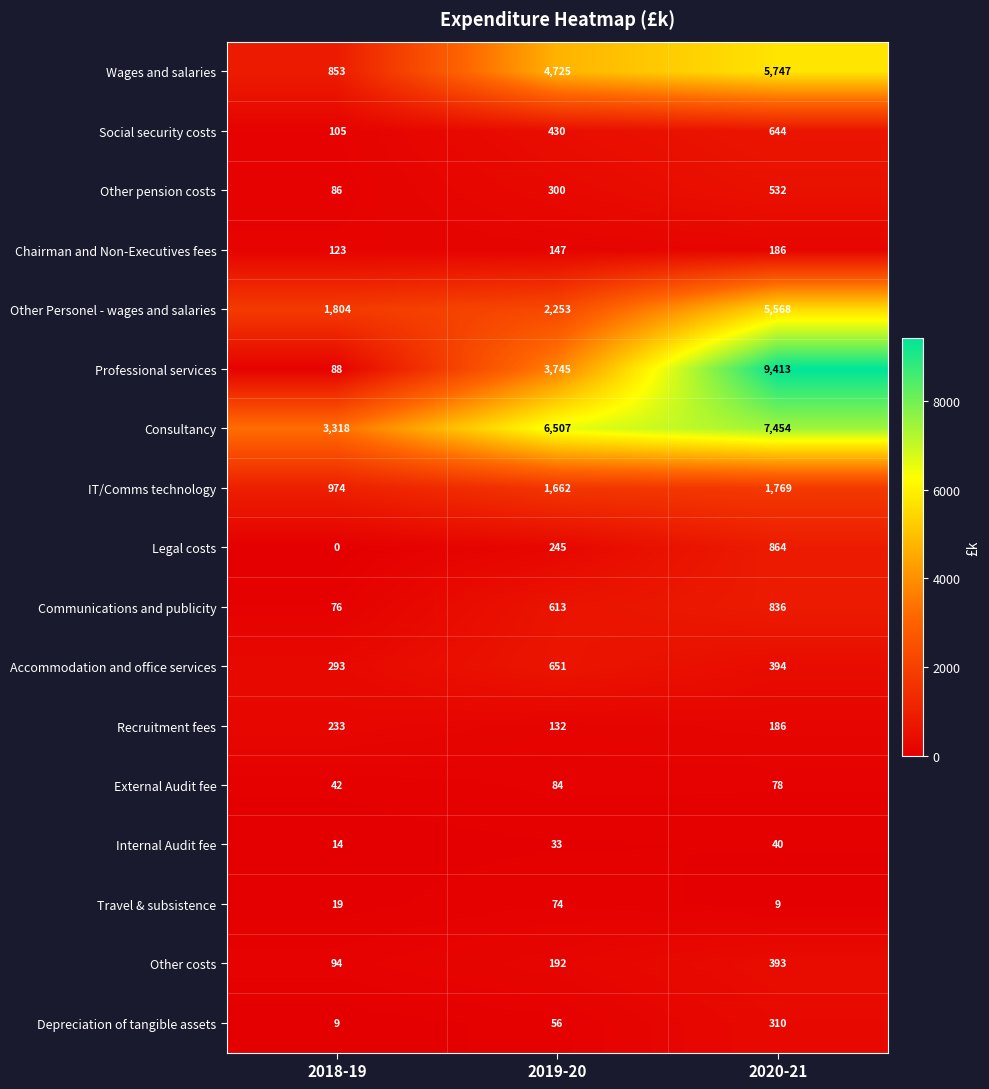

What is the sum of all Professional services values?

13246